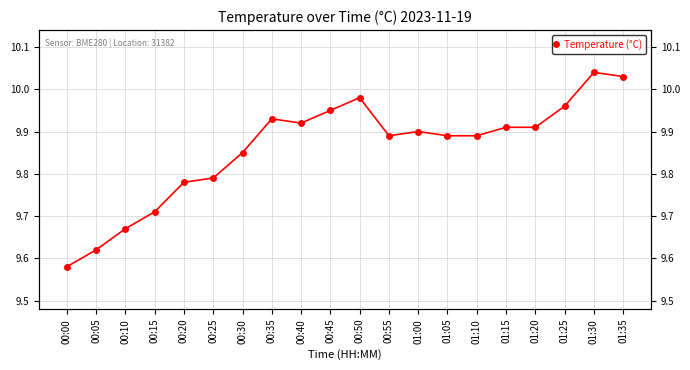

What is the maximum value shown in the chart?

10.0